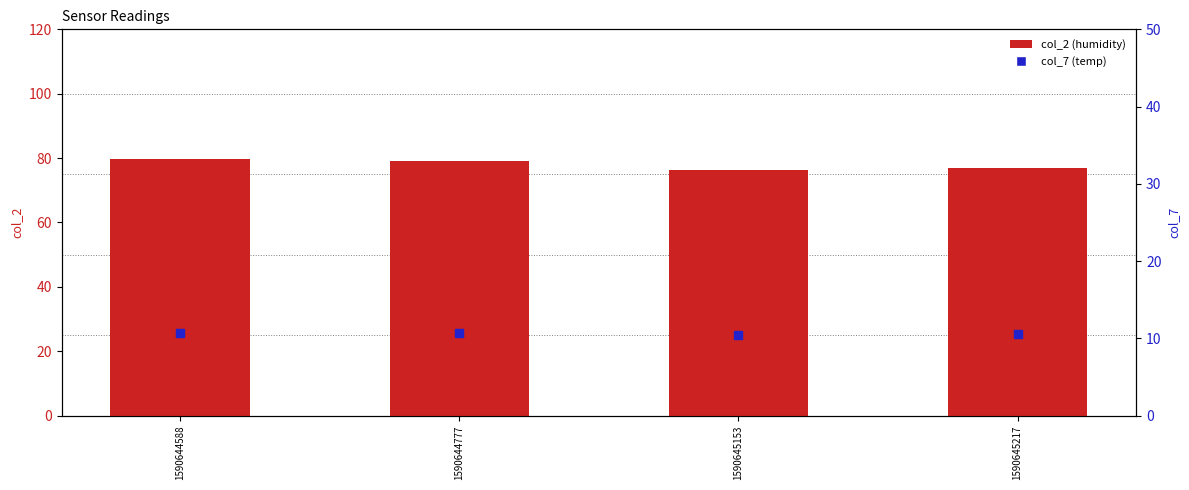

Which series reaches the minimum Y coordinate?

col_7 (temp)